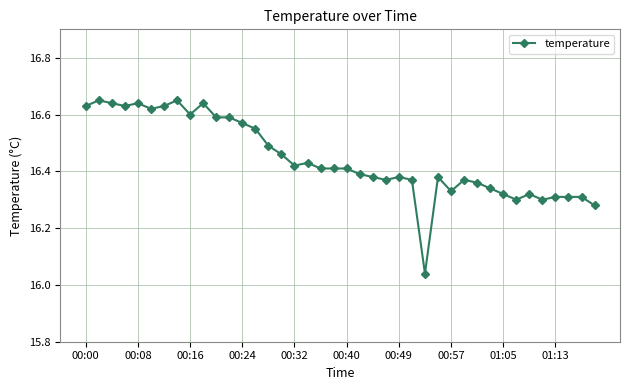

True or false: the data has more than 2 interior local peaks.

True